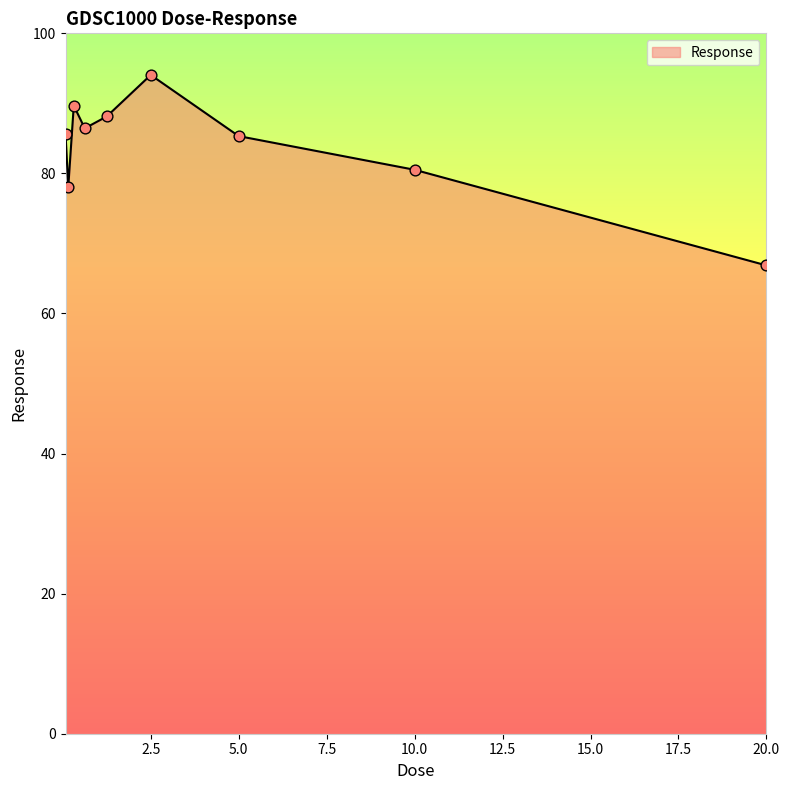

What is the difference between the maximum and minimum values?

27.2